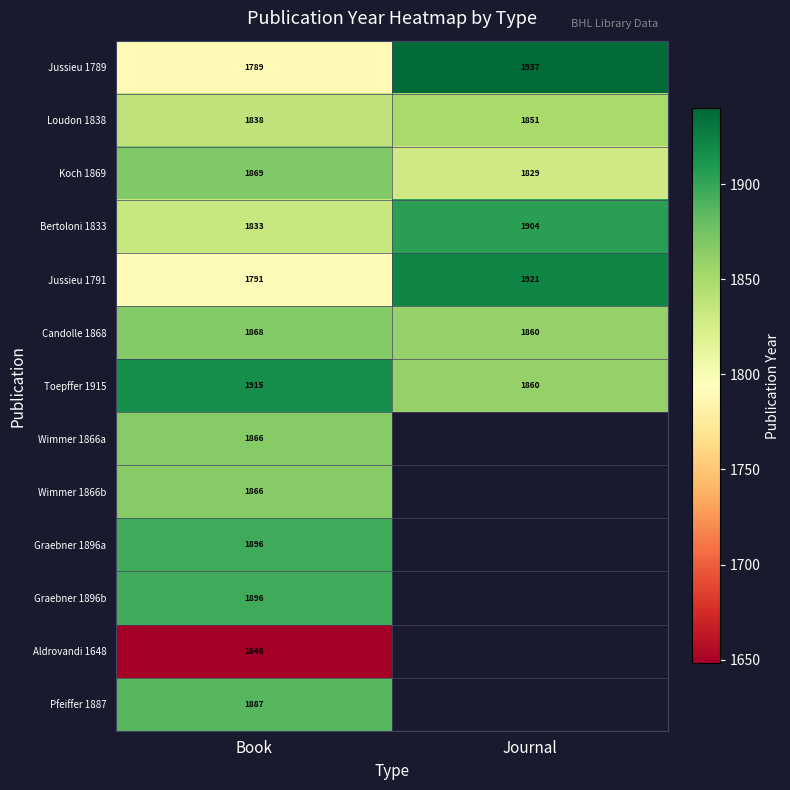

The value of Jussieu 1791 at Journal is 547. True or false?

False